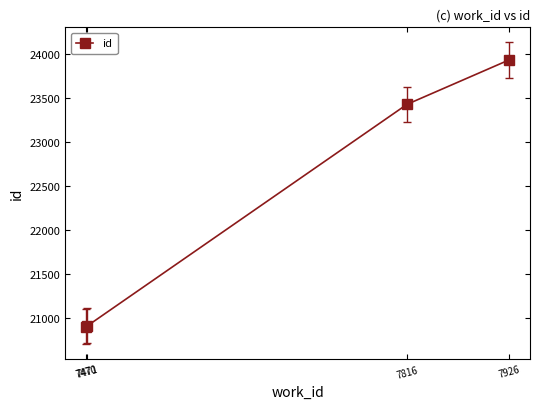

The value at 7816 is 23425. True or false?

True